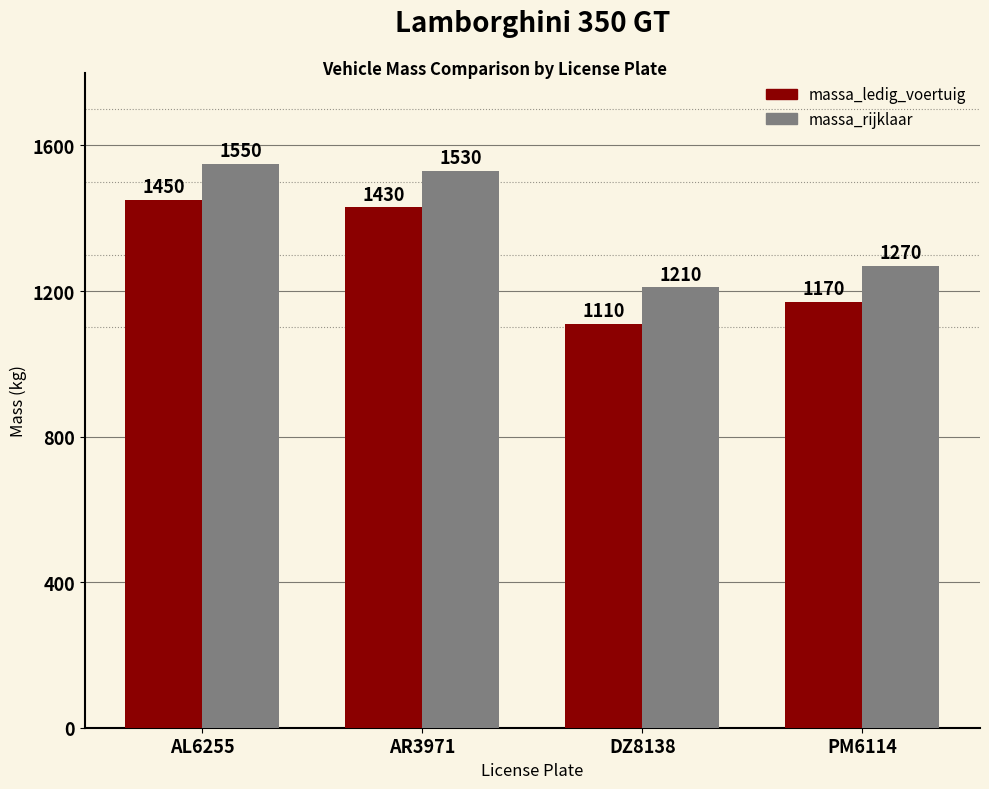

How many categories are shown in the chart?

4